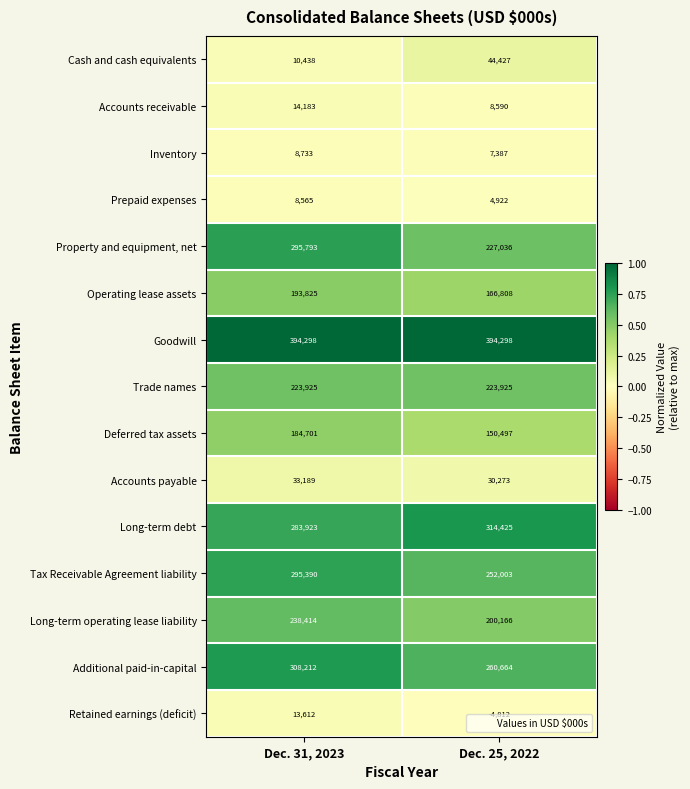

What is the sum of all Long-term operating lease liability values?

438580